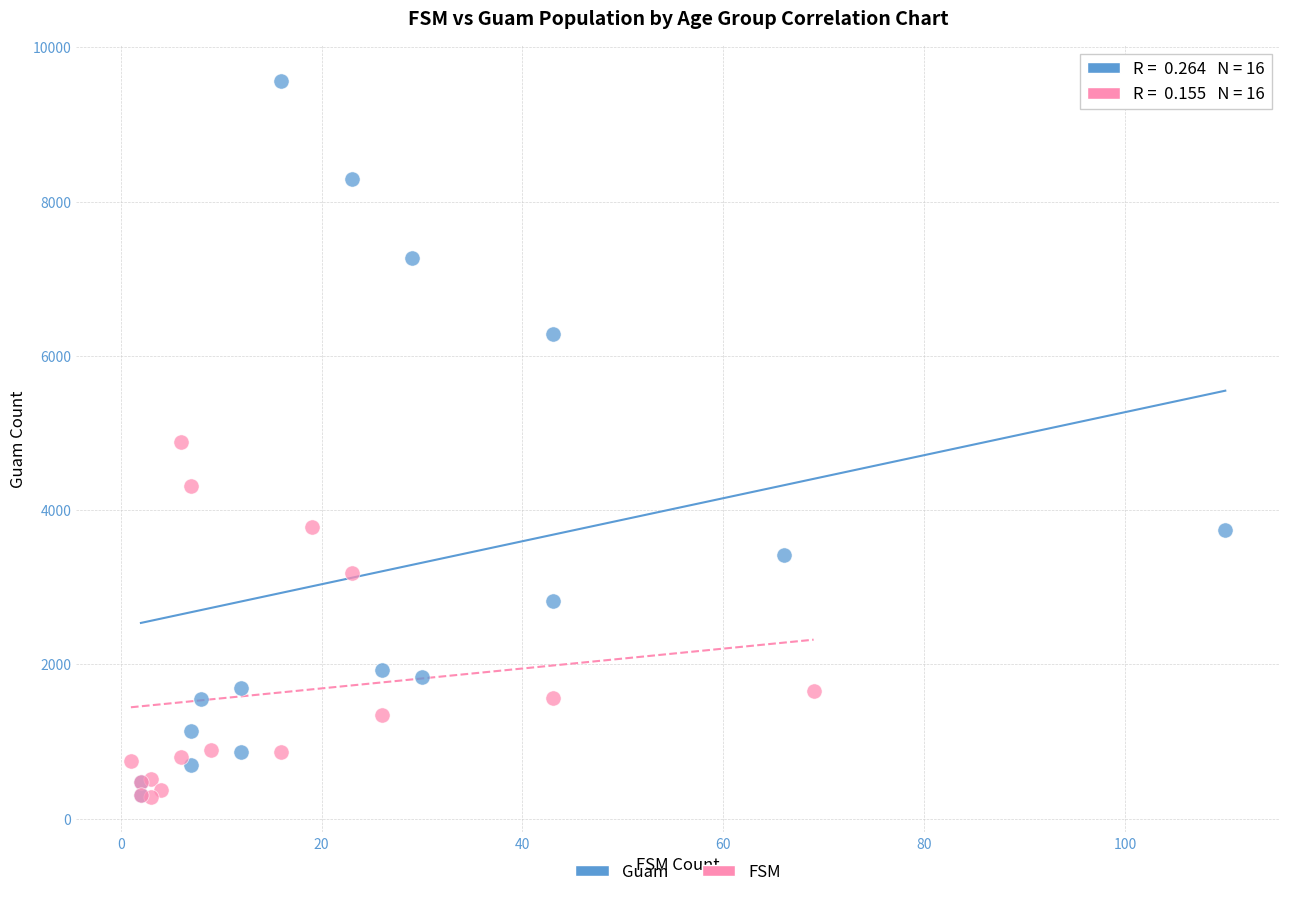

Which series contains the highest Y value?

Guam